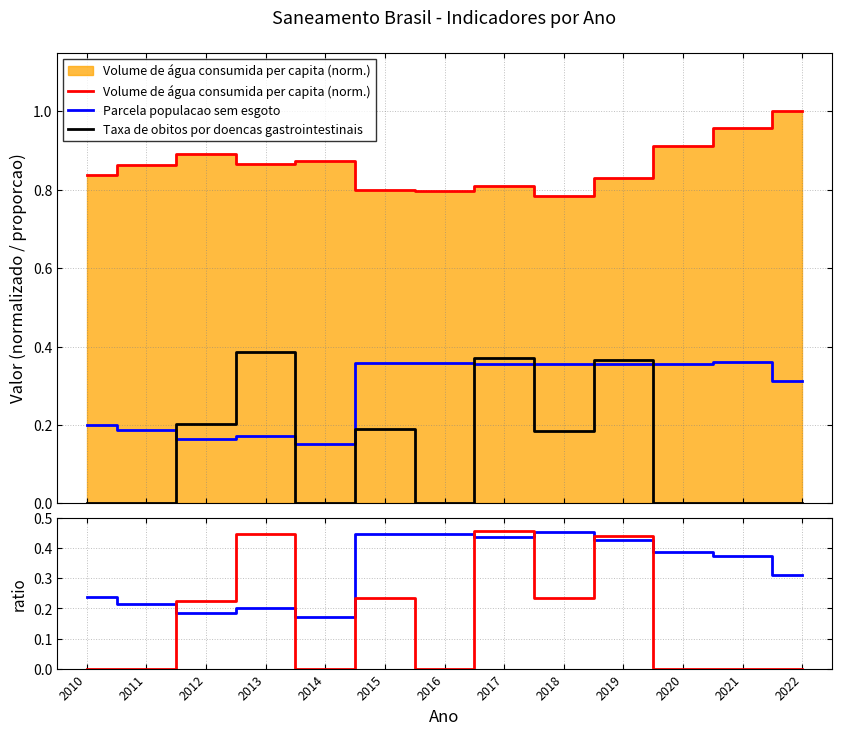

Reading left to right, list all the values displayed in this chart.

Volume de água consumida per capita (norm.): 0.8	0.9	0.9	0.9	0.9	0.8	0.8	0.8	0.8	0.8	0.9	1.0	1.0
Parcela populacao sem esgoto: 0.2	0.2	0.2	0.2	0.2	0.4	0.4	0.4	0.4	0.4	0.4	0.4	0.3
Taxa de obitos por doencas gastrointestinais: 0.0	0.0	0.2	0.4	0.0	0.2	0.0	0.4	0.2	0.4	0.0	0.0	0.0
Parcela sem esgoto / vol. agua: 0.2	0.2	0.2	0.2	0.2	0.4	0.4	0.4	0.5	0.4	0.4	0.4	0.3
Obitos / vol. agua: 0.0	0.0	0.2	0.4	0.0	0.2	0.0	0.5	0.2	0.4	0.0	0.0	0.0